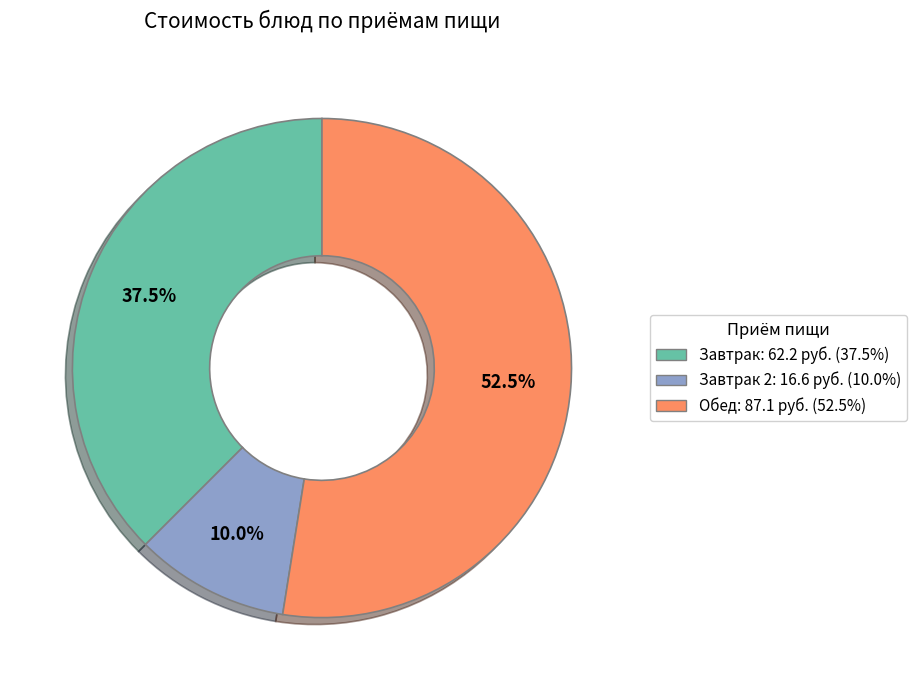

Does any single category account for the majority?

Yes